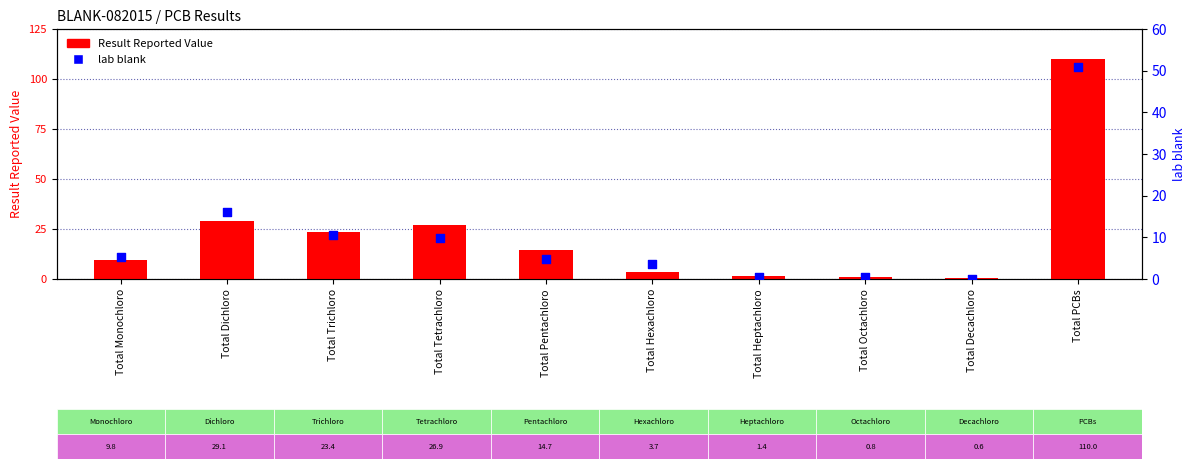

Which series has the largest Y range (max minus min)?

Result Reported Value